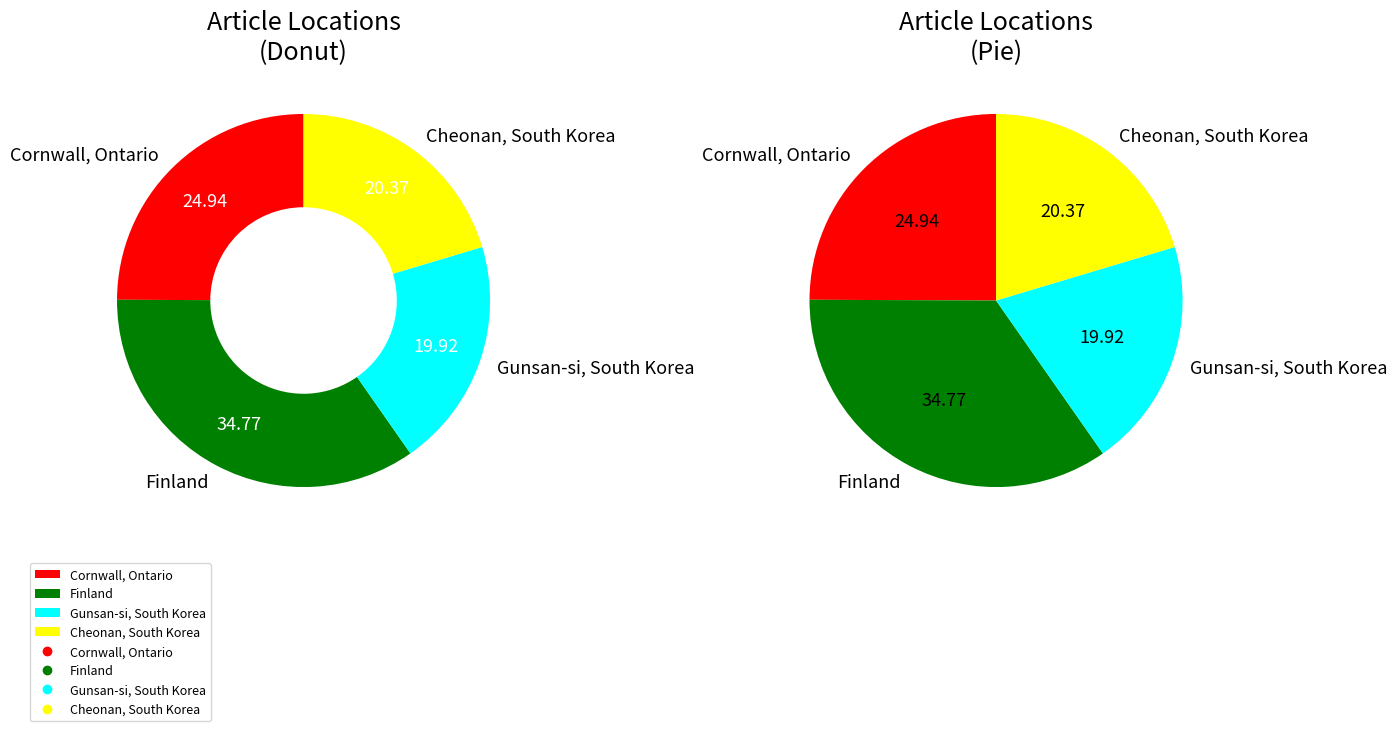

Is there a majority slice in this chart?

No